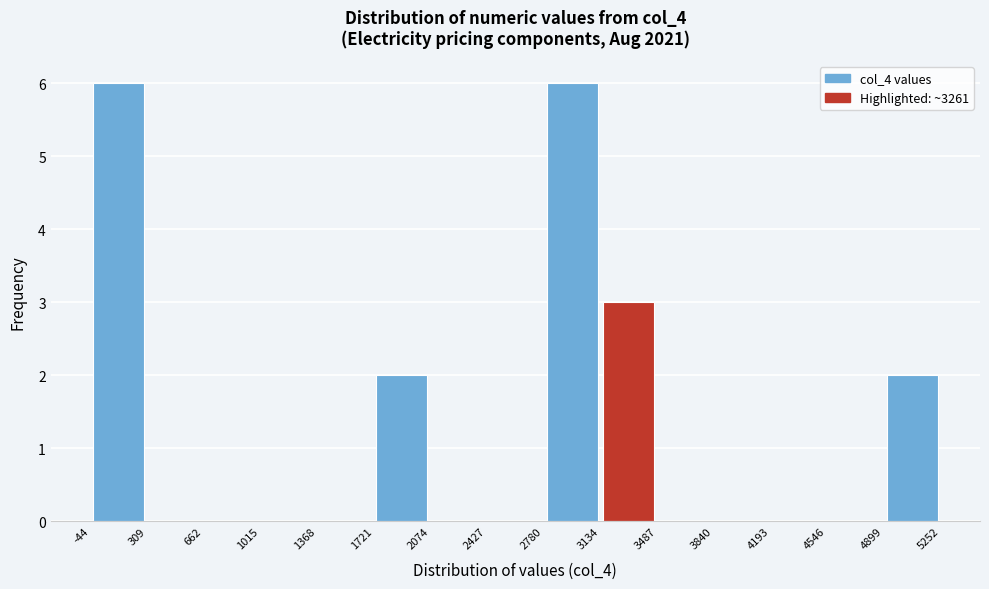

What is the height of the bar covering 1721 to 2074 on the x-axis? The values are not printed on the chart, so give them approximately, as read against the axis.

2